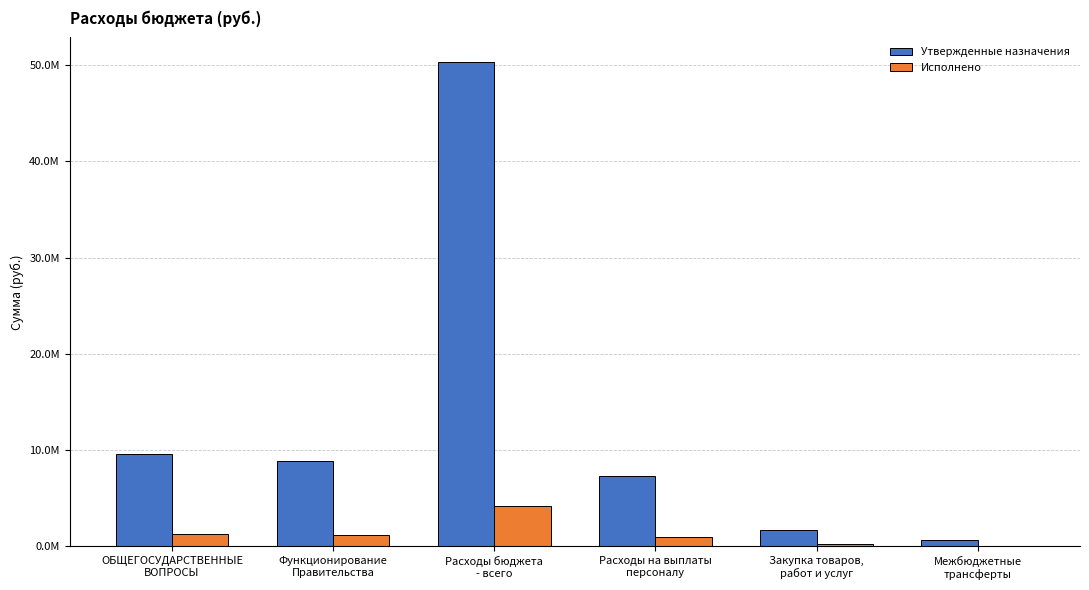

What are all the series names shown in the legend?

Утвержденные назначения, Исполнено